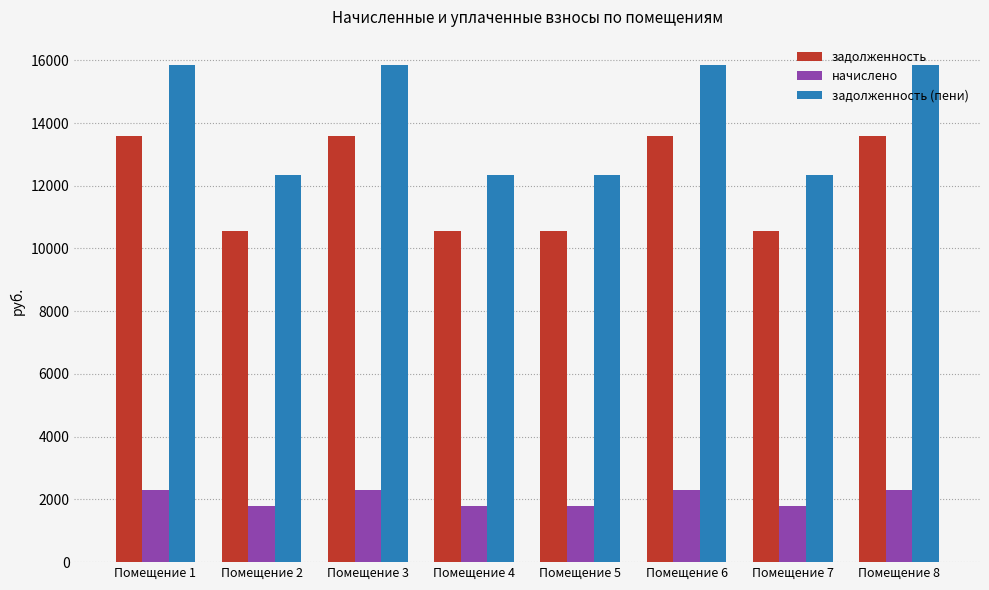

Is it true that задолженность equals 13574.4 at Помещение 3?

True